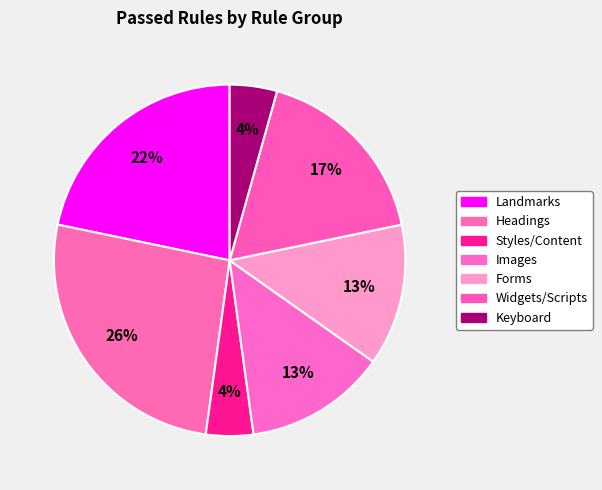

How many slices are in this pie chart?

7